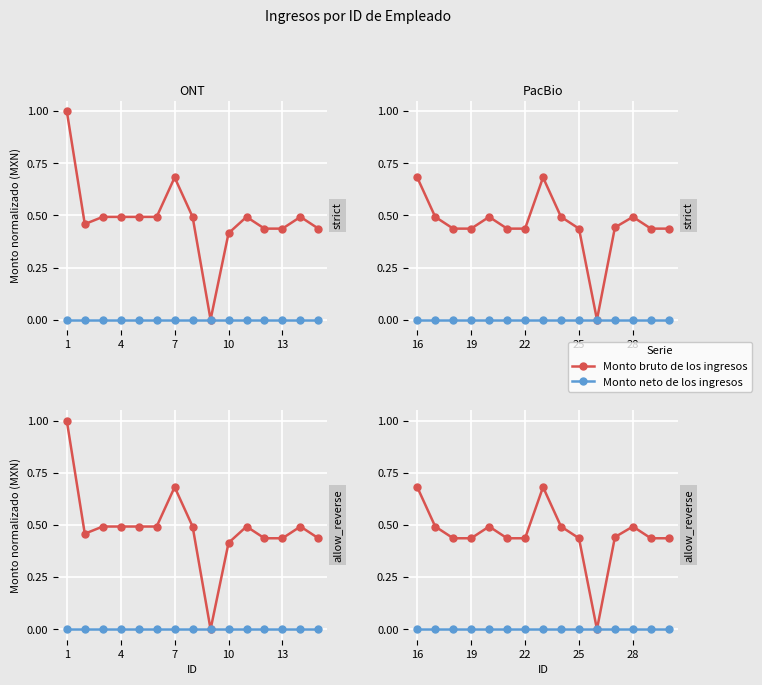

How many values in Monto bruto de los ingresos are above zero?

14